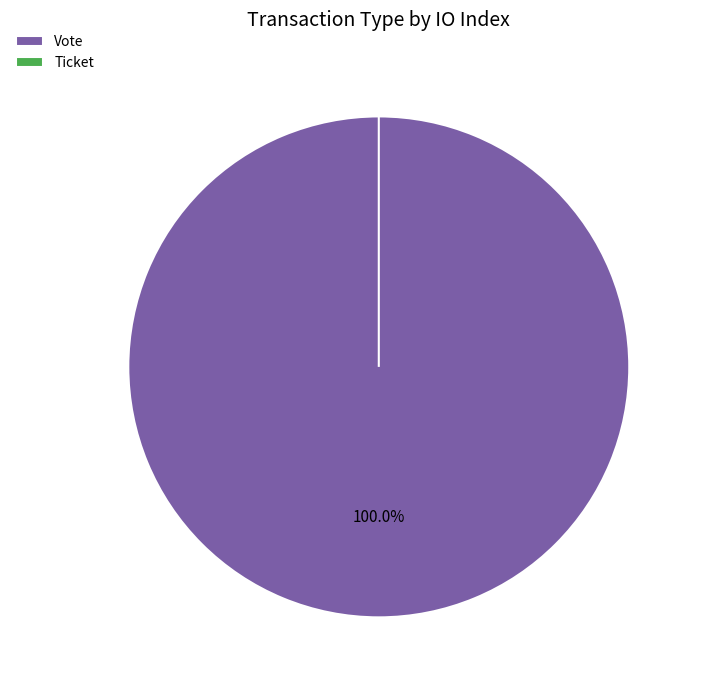

What percentage is the Vote slice, to the nearest percent?

100%